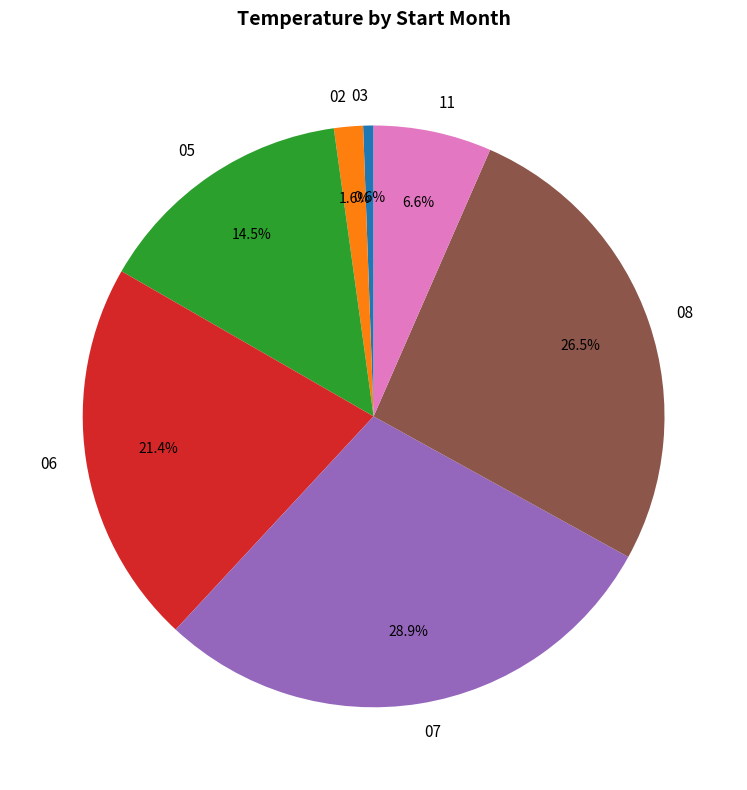

Is there any slice that represents more than half of the pie?

No